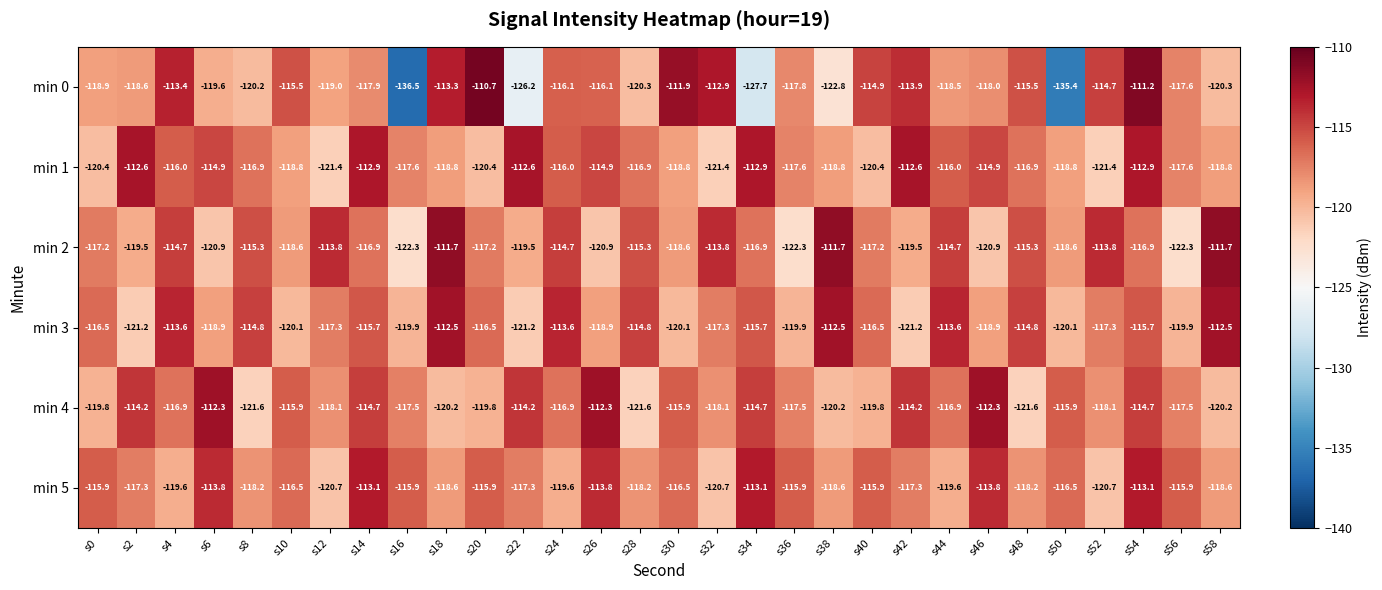

Rank the series by their maximum value, from highest to lowest.

min 0, min 2, min 4, min 3, min 1, min 5